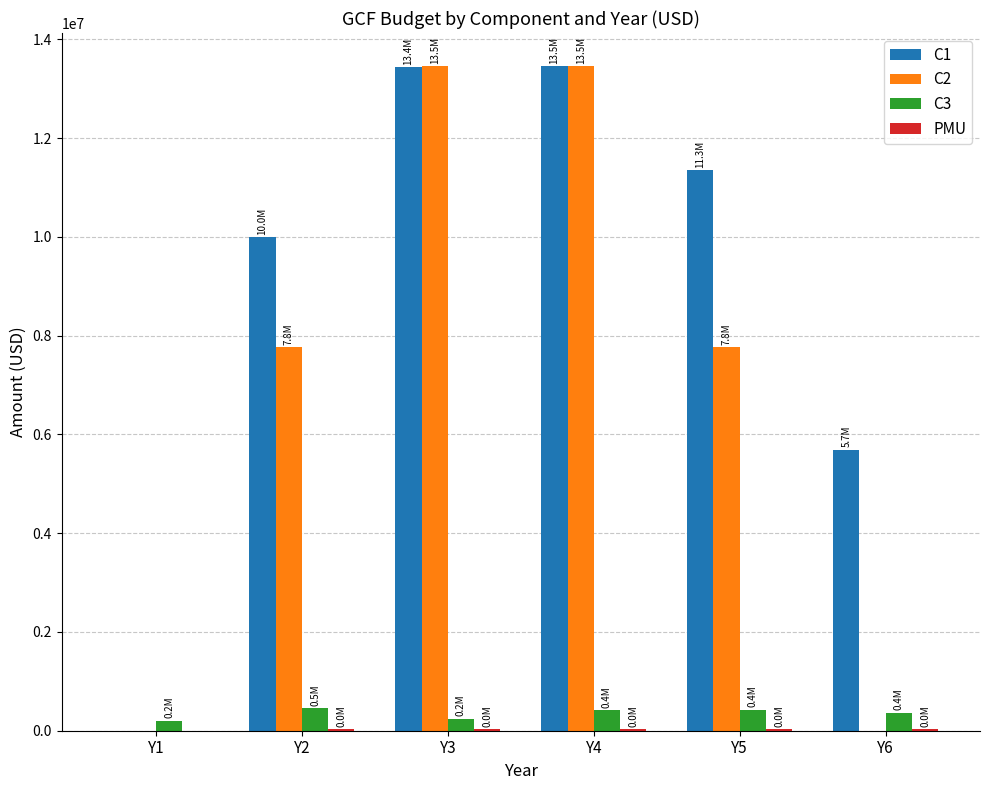

What is the greatest value displayed?

13457369.0